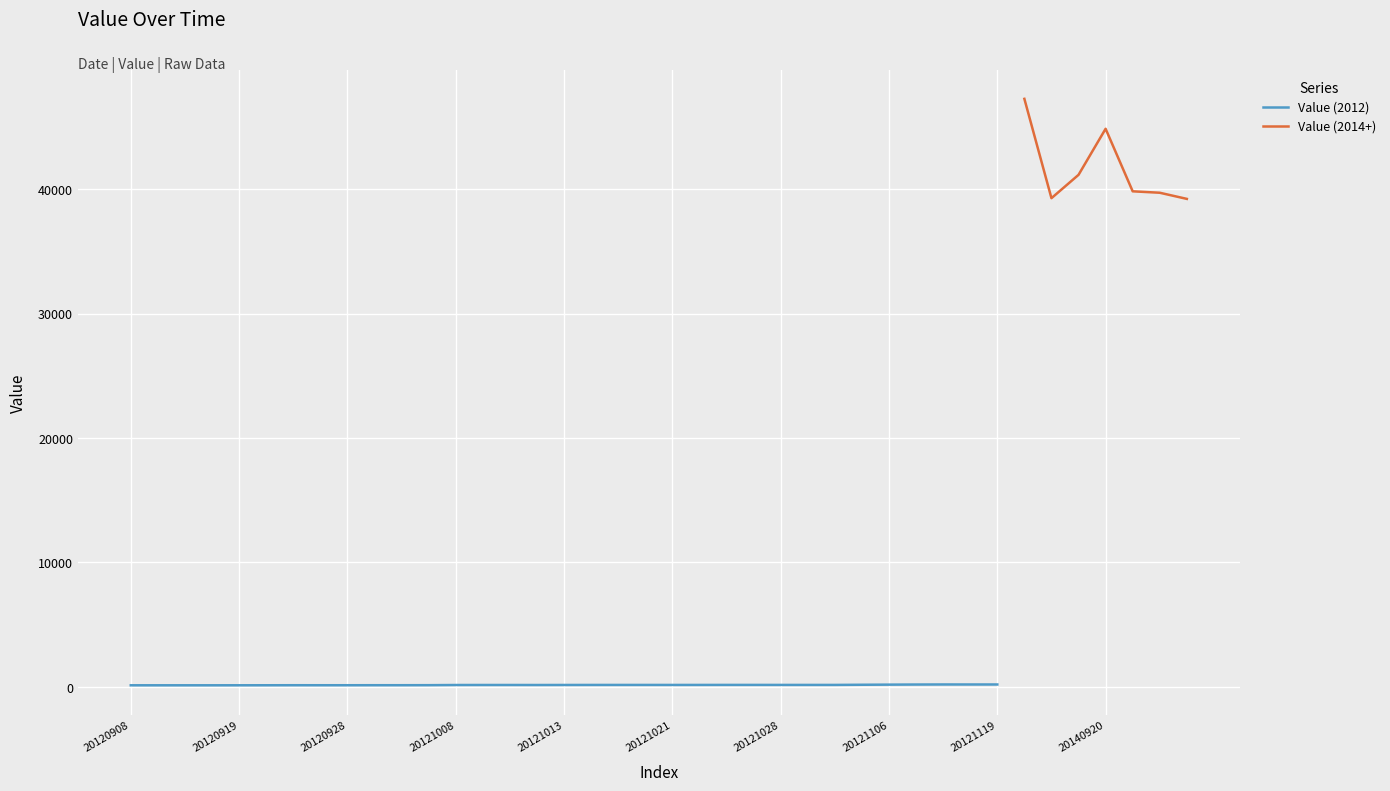

Which category has the highest value across all series?

20130612